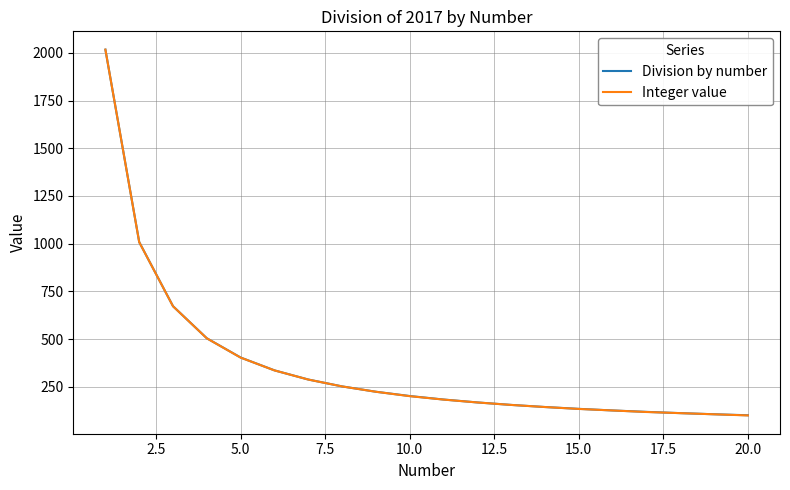

What is the lowest value of the Integer value series?

100.0